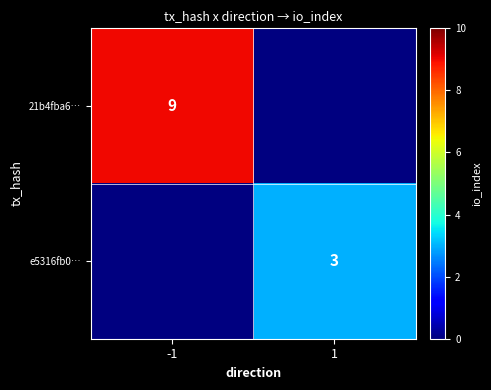

The e5316fb0… series shows 1 at 1. True or false?

False